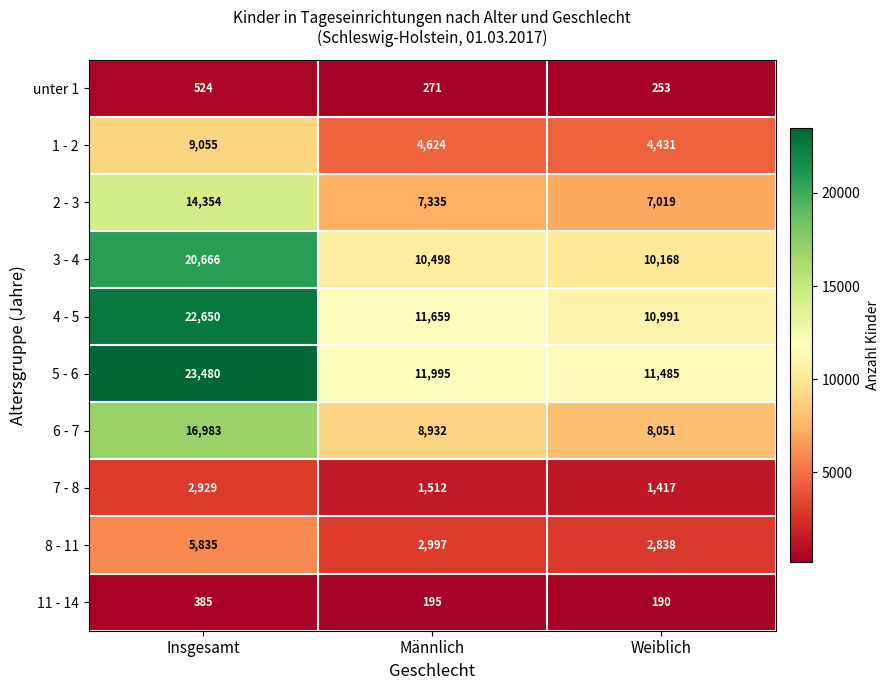

How many values in the unter 1 series are below 271?

1